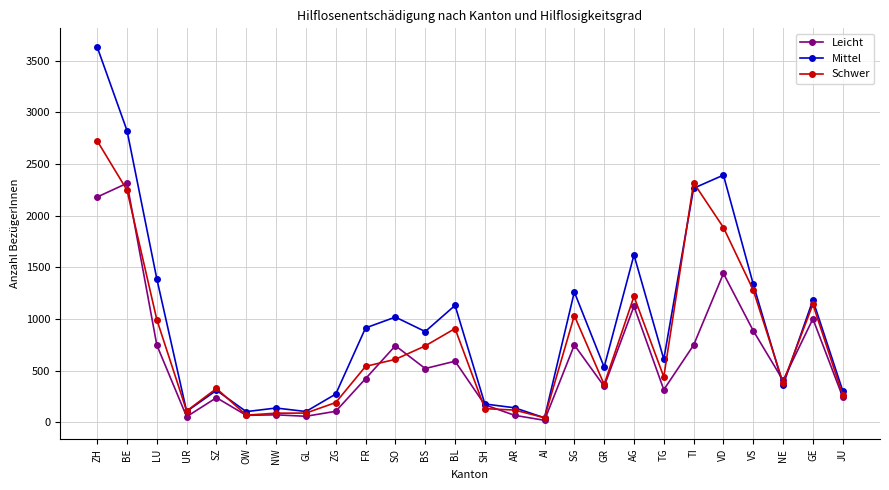

True or false: Leicht has a value of 535 at GR.

False